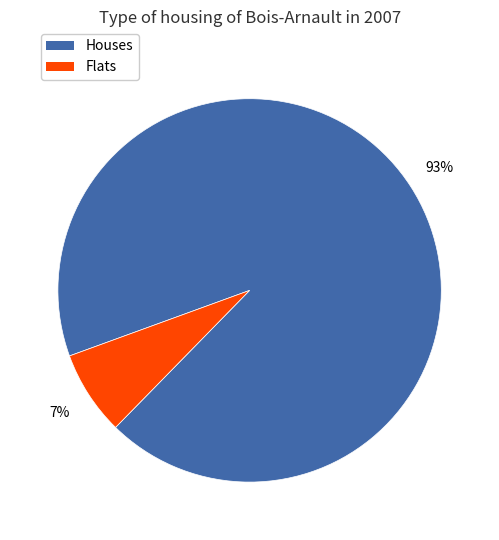

To the nearest percent, what is the average slice percentage?

50%